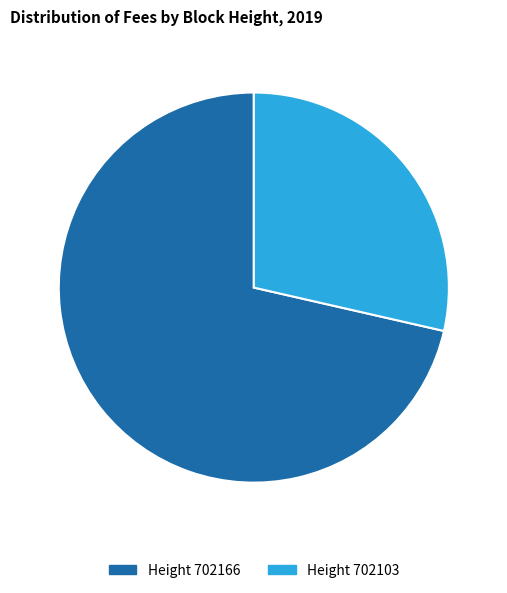

Is it true that Height 702166 is 71% of the pie?

True